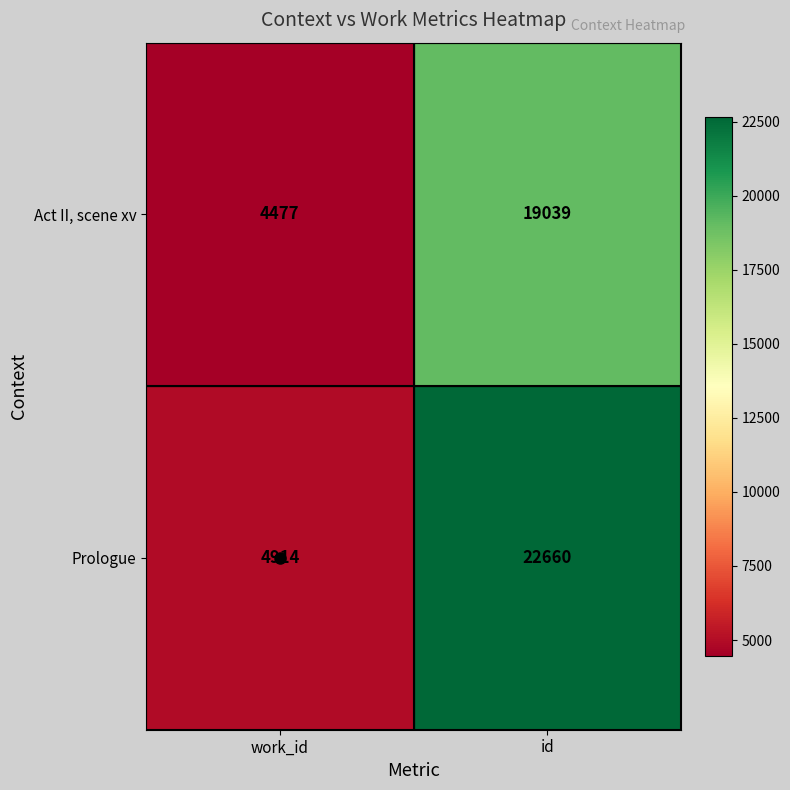

At how many categories does at least one series exceed 6322?

1